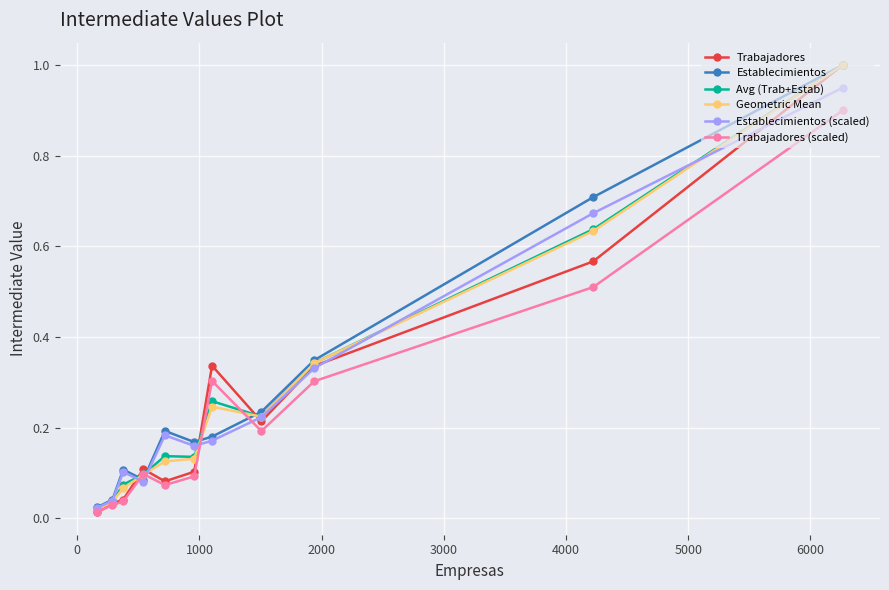

Count the number of data series in this chart.

6